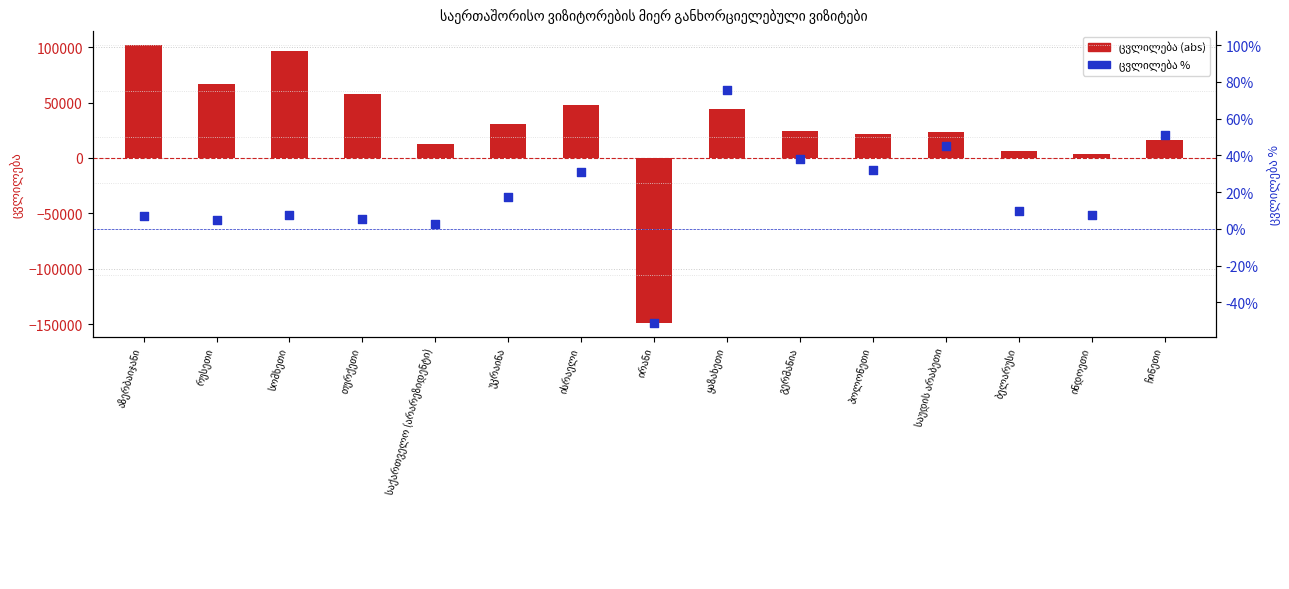

Which series reaches the minimum Y coordinate?

ცვლილება (abs)